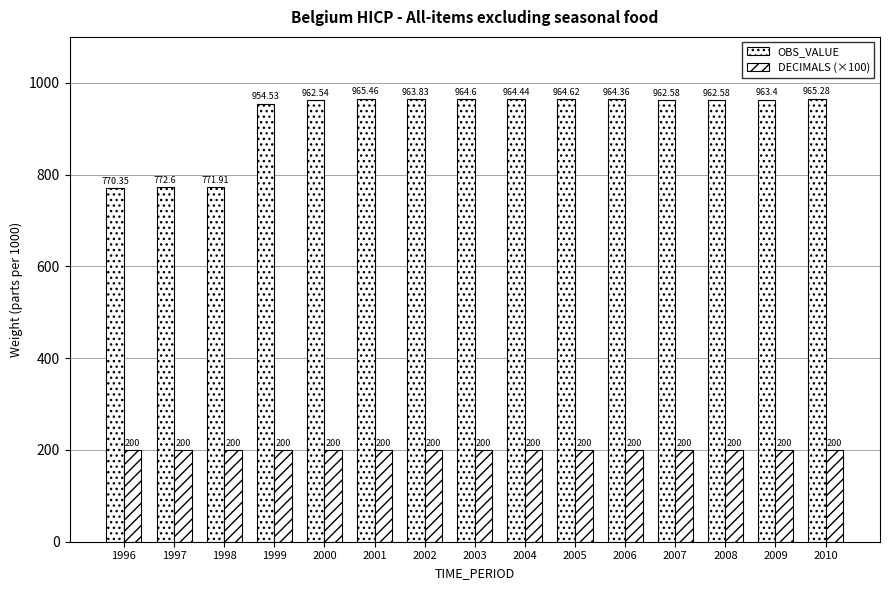

Which series changed the most between 2002 and 2006?

OBS_VALUE